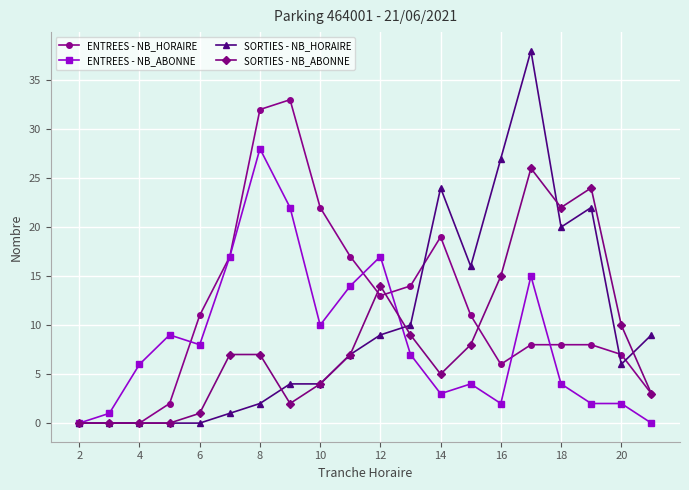

How many lines are shown in the chart?

4